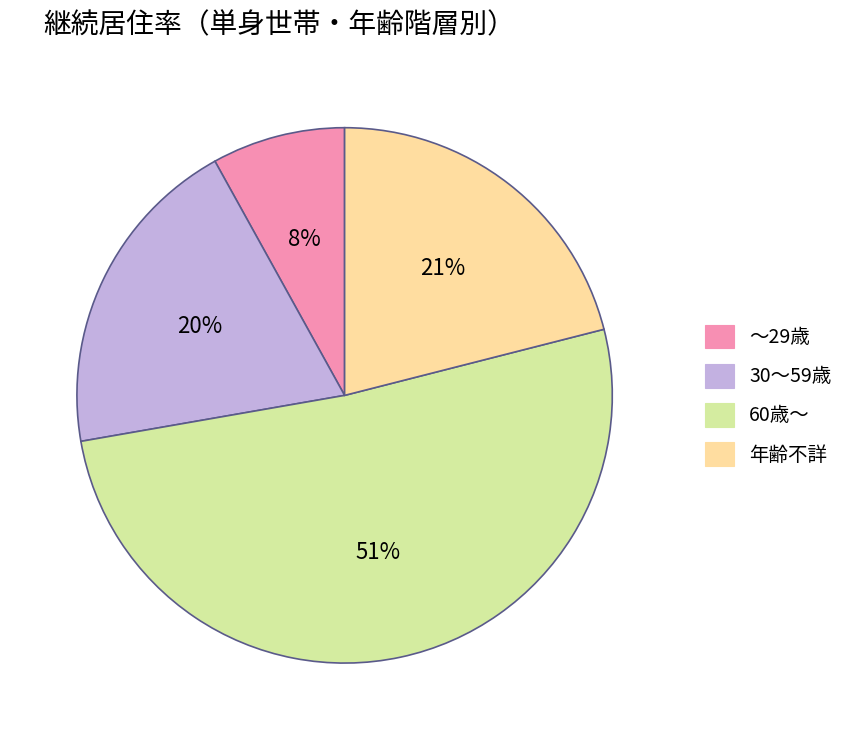

Is there a majority slice in this chart?

Yes